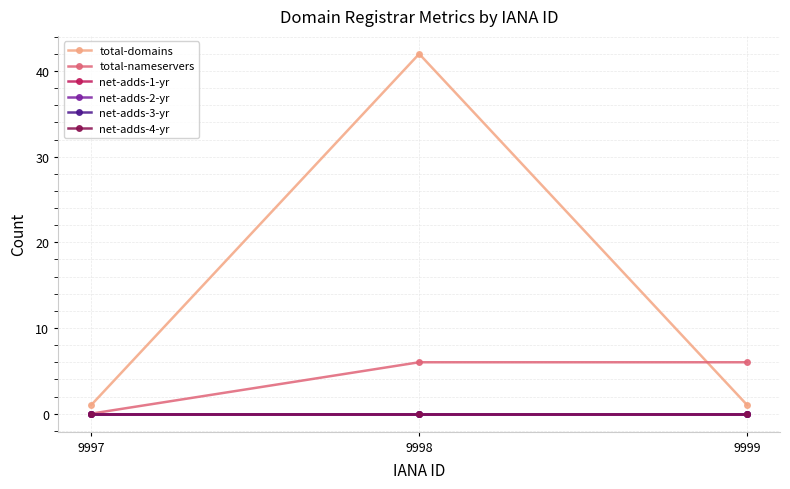

Does the chart have visible grid lines?

Yes